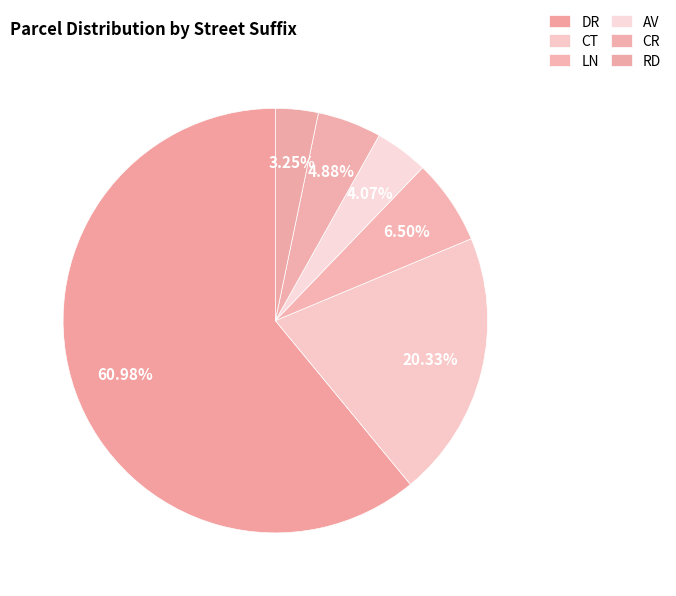

Count the number of slices in the pie.

6